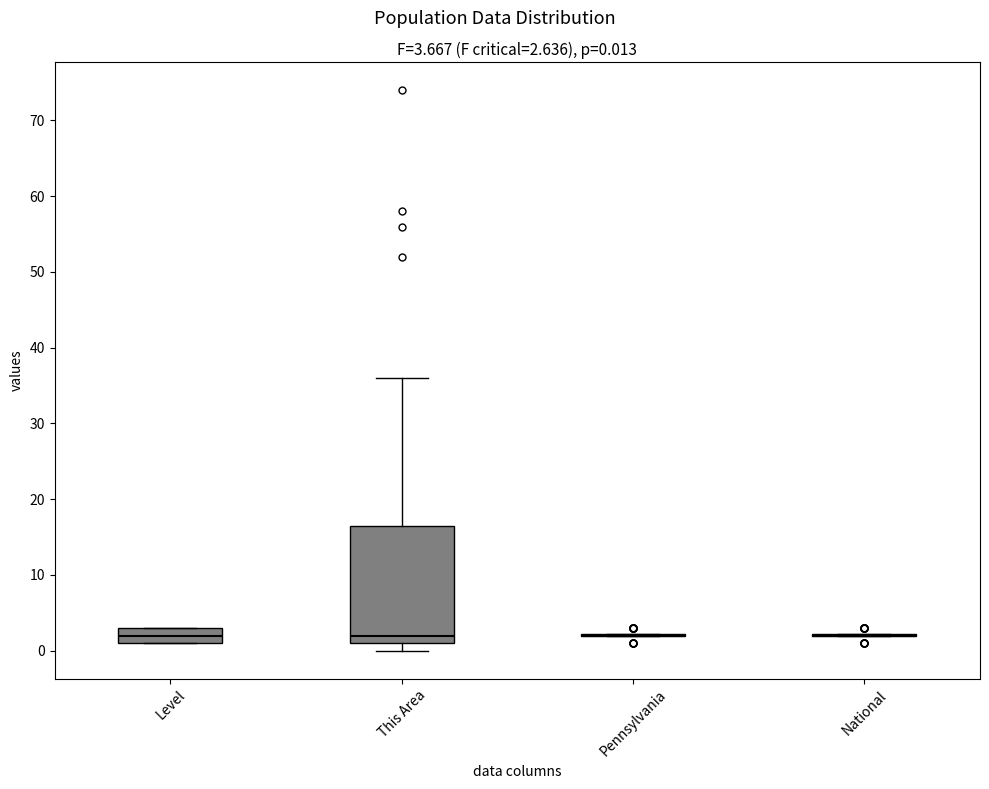

Comparing the boxes themselves (not the whiskers), which one is the tallest?

This Area